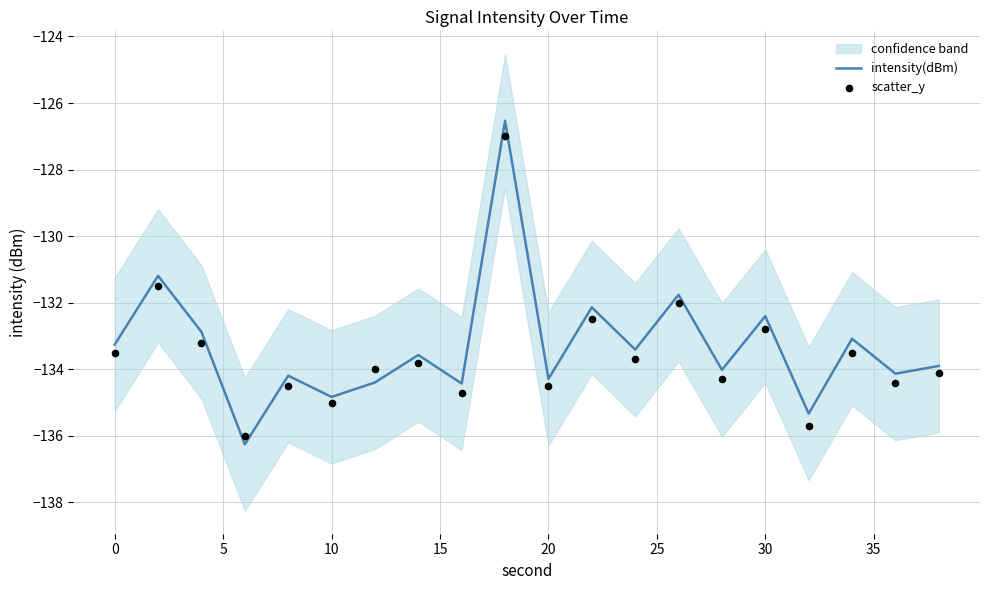

Which series has the largest total across all categories?

intensity(dBm)